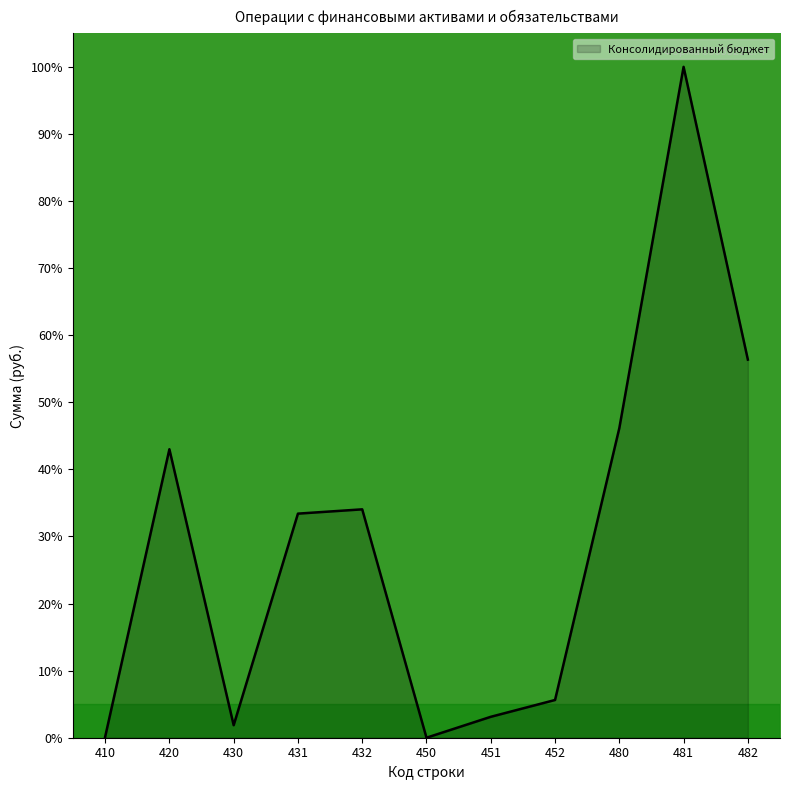

True or false: the data shows 46.1 at 480.

True